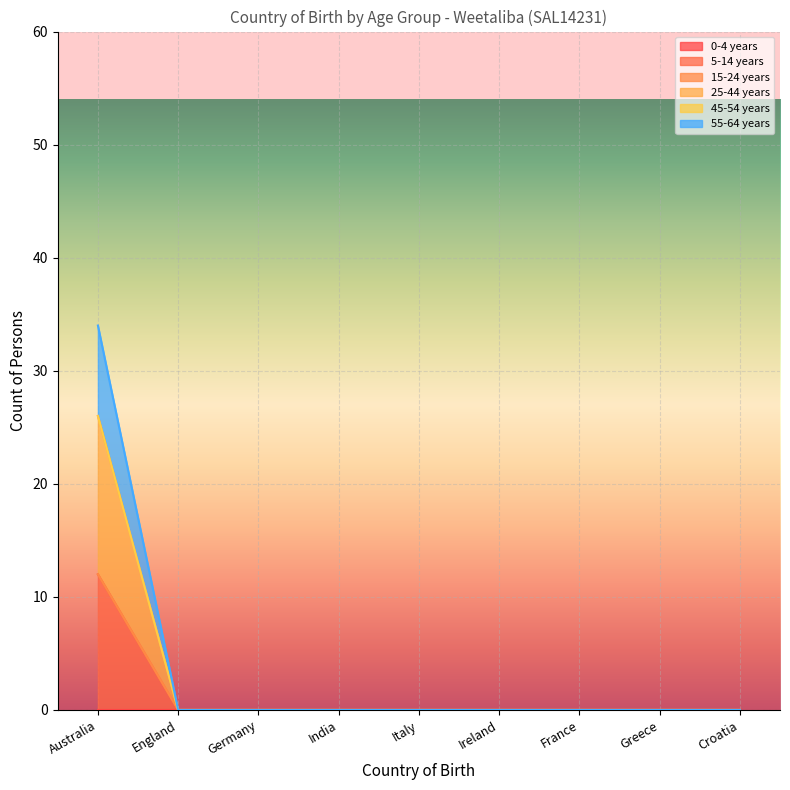

Does the chart display data point markers on the line(s)?

No